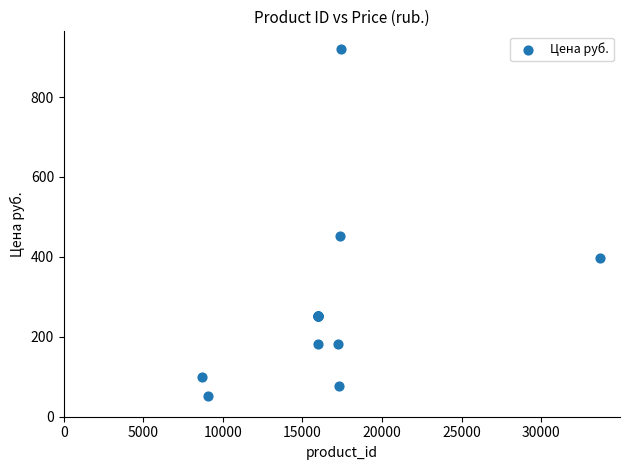

What Y value in the scatter plot is closest to 487?

451